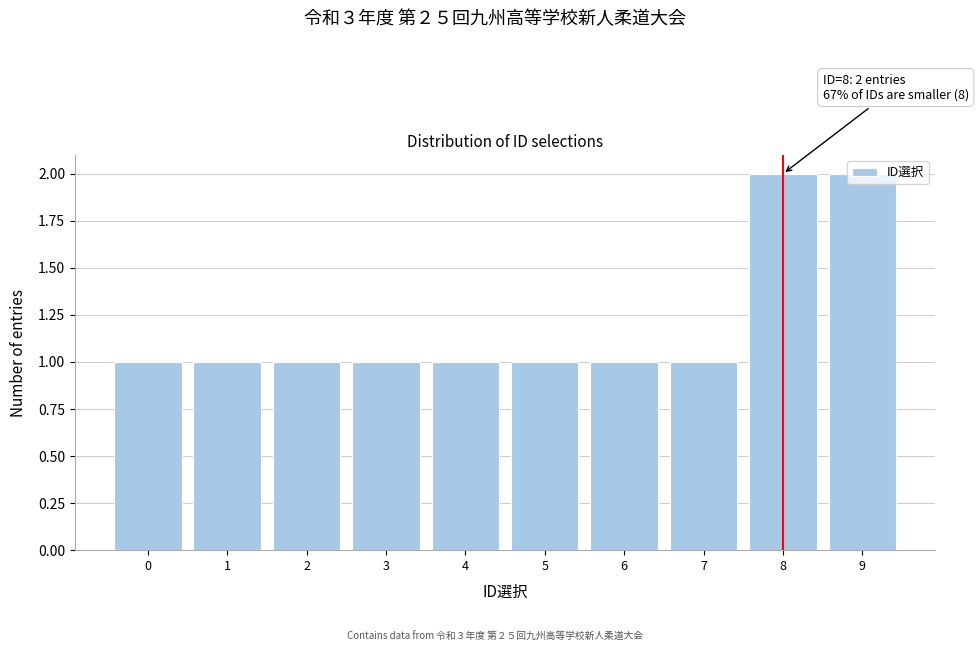

What is the value of the 3rd bar from the left?

1